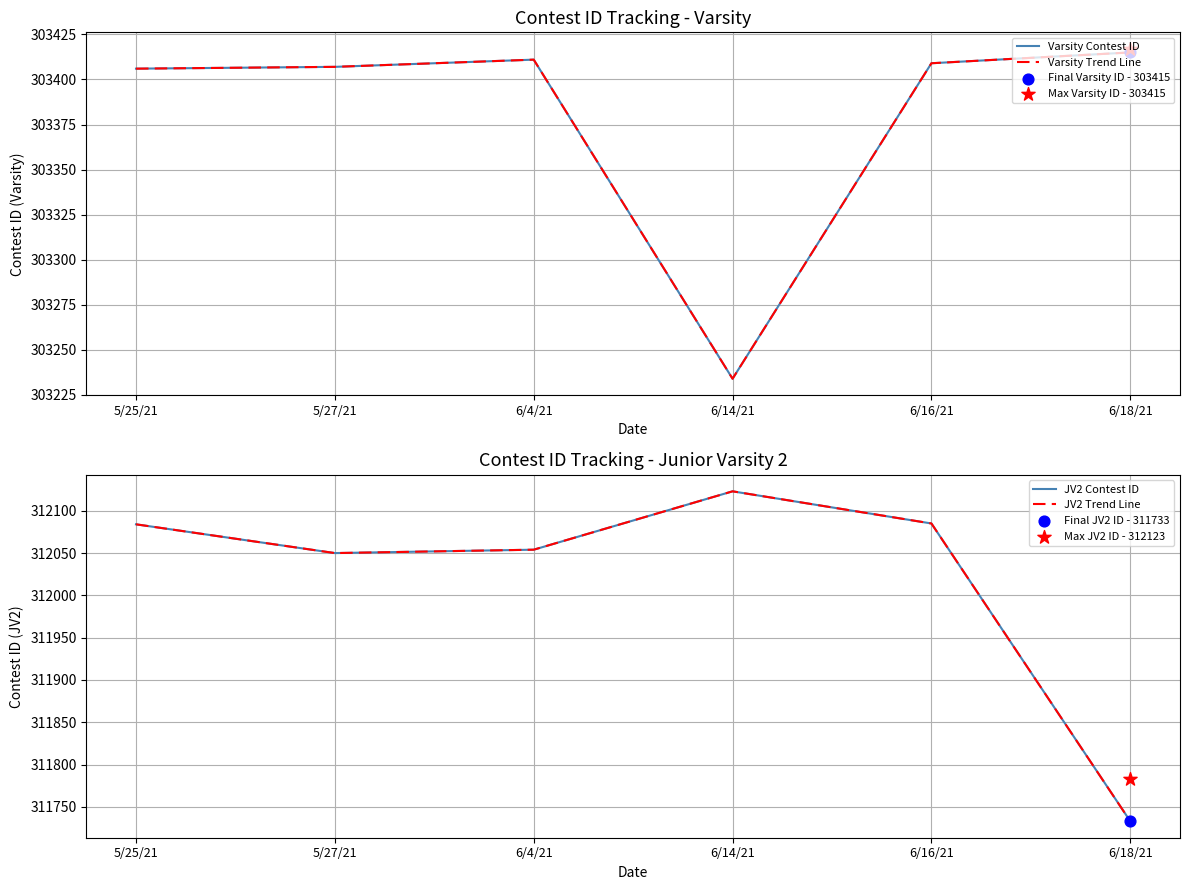

At which category is the sum across all series the highest?

6/16/21